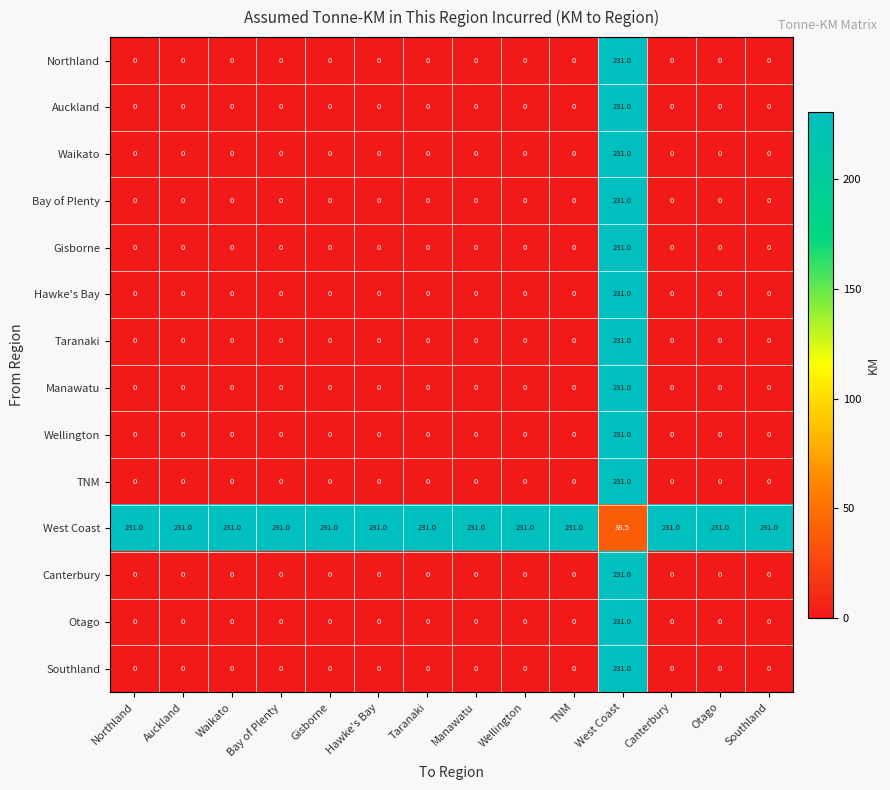

Where is West Coast nearest to the value 134?

West Coast